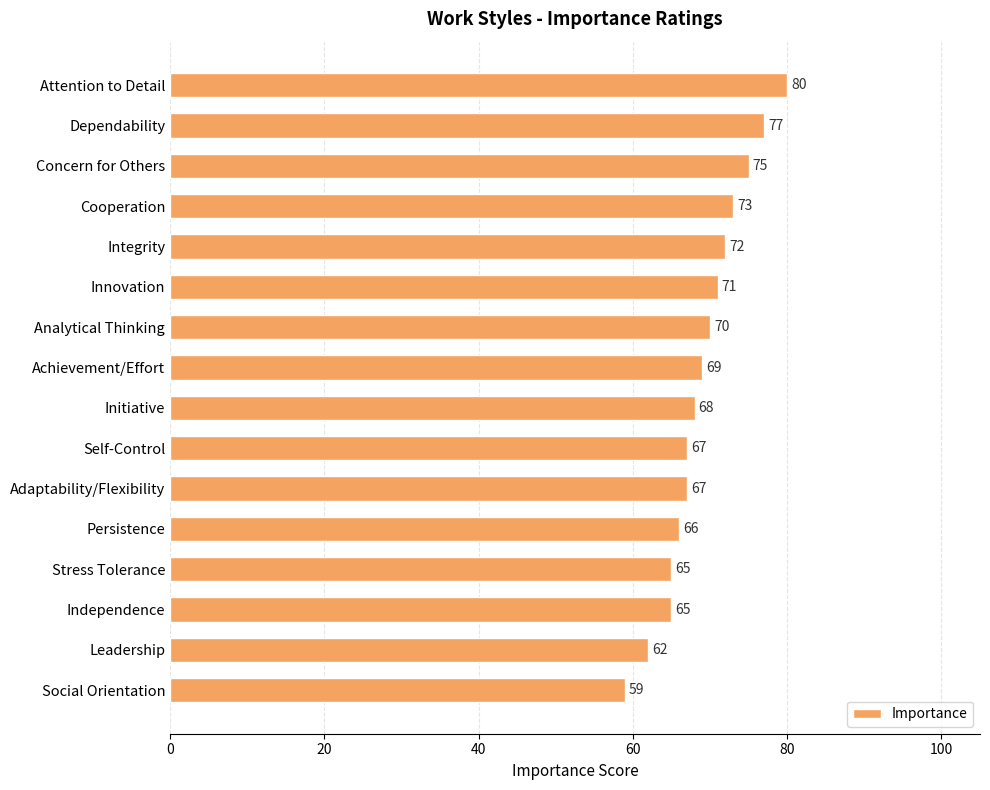

What is the change in value from Stress Tolerance to Social Orientation?

-6